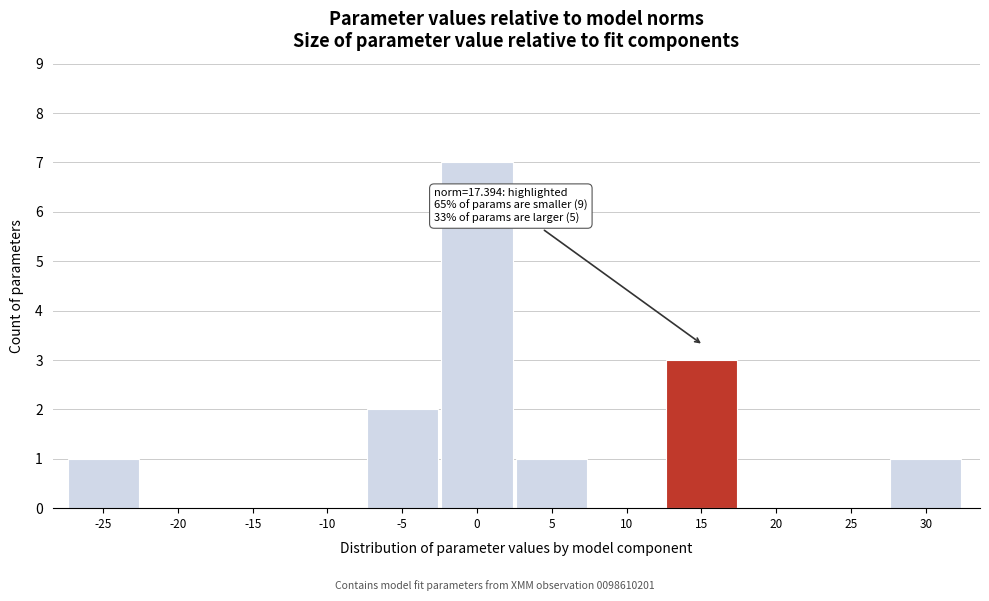

Reading left to right, extract all data points from this chart.

-25=1	-20=0	-15=0	-10=0	-5=2	0=7	5=1	10=0	15=3	20=0	25=0	30=1